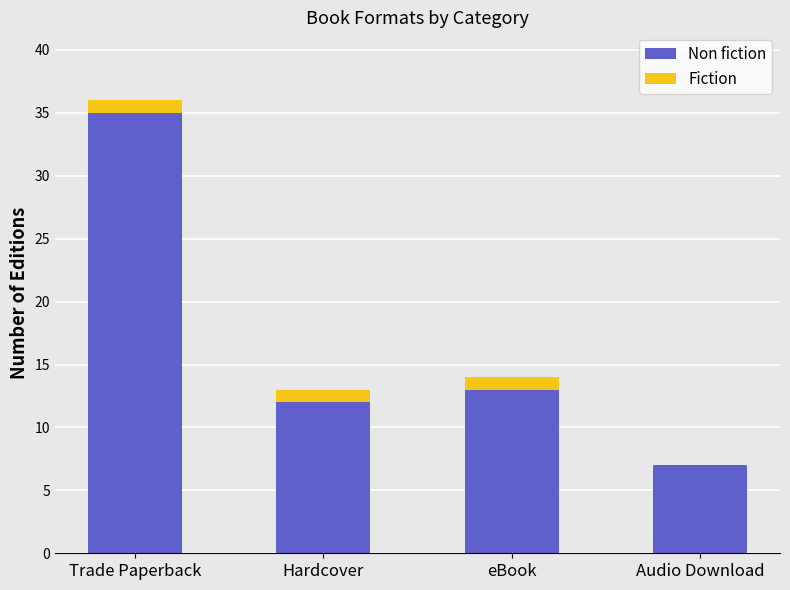

The Non fiction series shows 13 at eBook. True or false?

True